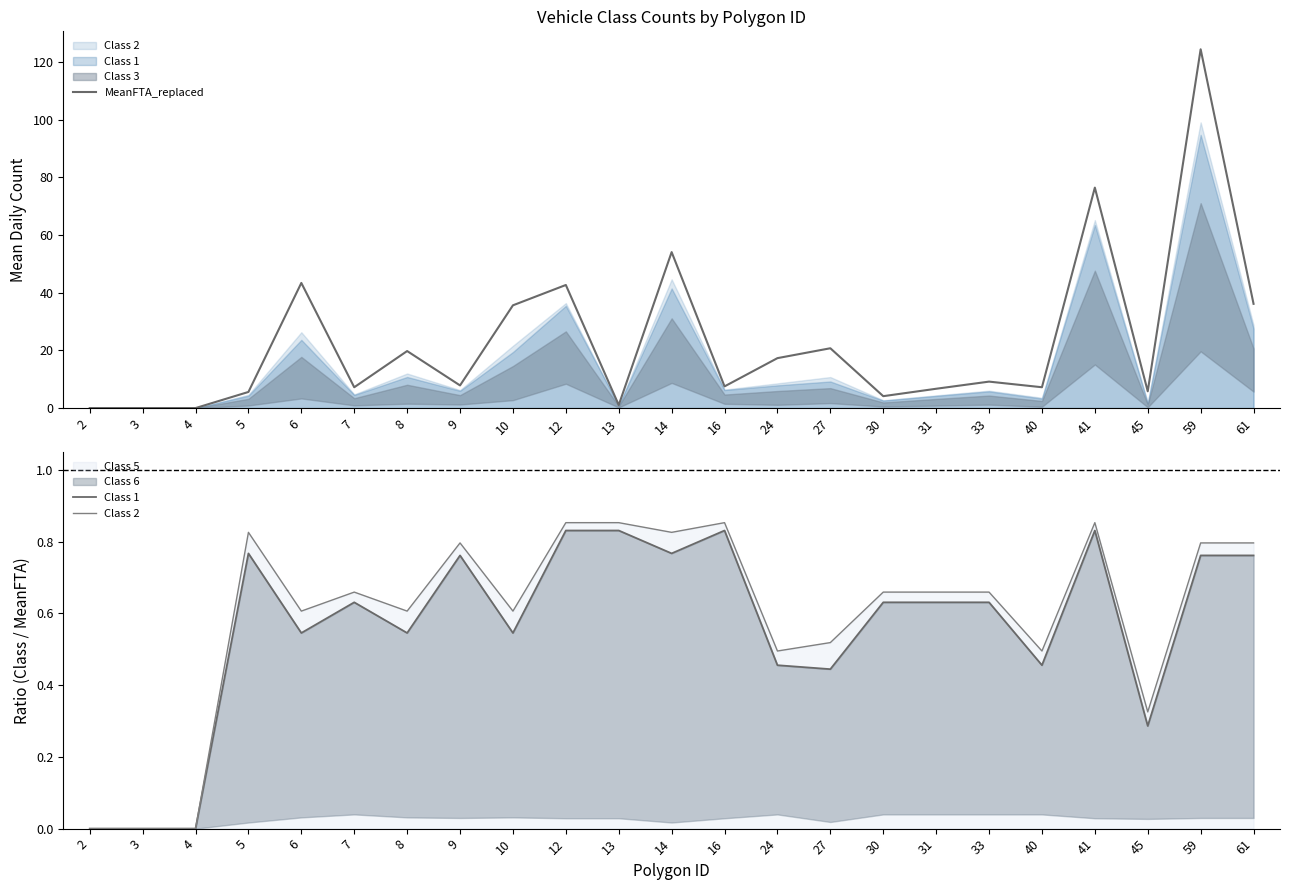

True or false: MeanFTA_replaced has more than 0 interior local peaks.

True